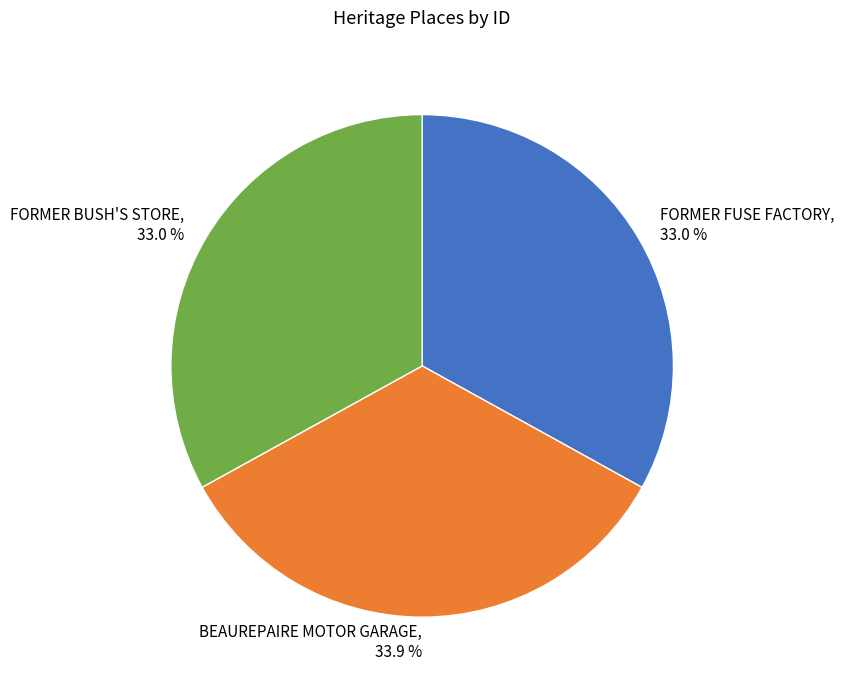

Is FORMER FUSE FACTORY, 33.0 % the majority of the pie?

No